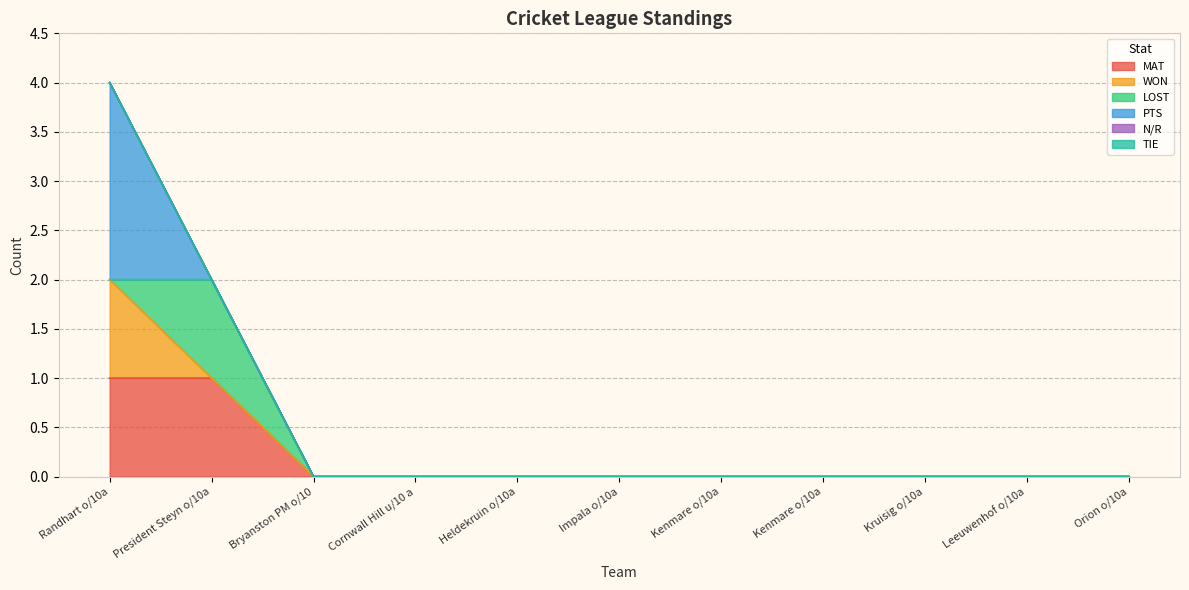

Reading left to right, extract all data points from this chart.

MAT: Randhart o/10a=1	President Steyn o/10a=1	Bryanston PM o/10=0	Cornwall Hill u/10 a=0	Heldekruin o/10a=0	Impala o/10a=0	Kenmare o/10a=0	Kenmare o/10a=0	Kruisig o/10a=0	Leeuwenhof o/10a=0	Orion o/10a=0
WON: Randhart o/10a=1	President Steyn o/10a=0	Bryanston PM o/10=0	Cornwall Hill u/10 a=0	Heldekruin o/10a=0	Impala o/10a=0	Kenmare o/10a=0	Kenmare o/10a=0	Kruisig o/10a=0	Leeuwenhof o/10a=0	Orion o/10a=0
LOST: Randhart o/10a=0	President Steyn o/10a=1	Bryanston PM o/10=0	Cornwall Hill u/10 a=0	Heldekruin o/10a=0	Impala o/10a=0	Kenmare o/10a=0	Kenmare o/10a=0	Kruisig o/10a=0	Leeuwenhof o/10a=0	Orion o/10a=0
PTS: Randhart o/10a=2	President Steyn o/10a=0	Bryanston PM o/10=0	Cornwall Hill u/10 a=0	Heldekruin o/10a=0	Impala o/10a=0	Kenmare o/10a=0	Kenmare o/10a=0	Kruisig o/10a=0	Leeuwenhof o/10a=0	Orion o/10a=0
N/R: Randhart o/10a=0	President Steyn o/10a=0	Bryanston PM o/10=0	Cornwall Hill u/10 a=0	Heldekruin o/10a=0	Impala o/10a=0	Kenmare o/10a=0	Kenmare o/10a=0	Kruisig o/10a=0	Leeuwenhof o/10a=0	Orion o/10a=0
TIE: Randhart o/10a=0	President Steyn o/10a=0	Bryanston PM o/10=0	Cornwall Hill u/10 a=0	Heldekruin o/10a=0	Impala o/10a=0	Kenmare o/10a=0	Kenmare o/10a=0	Kruisig o/10a=0	Leeuwenhof o/10a=0	Orion o/10a=0